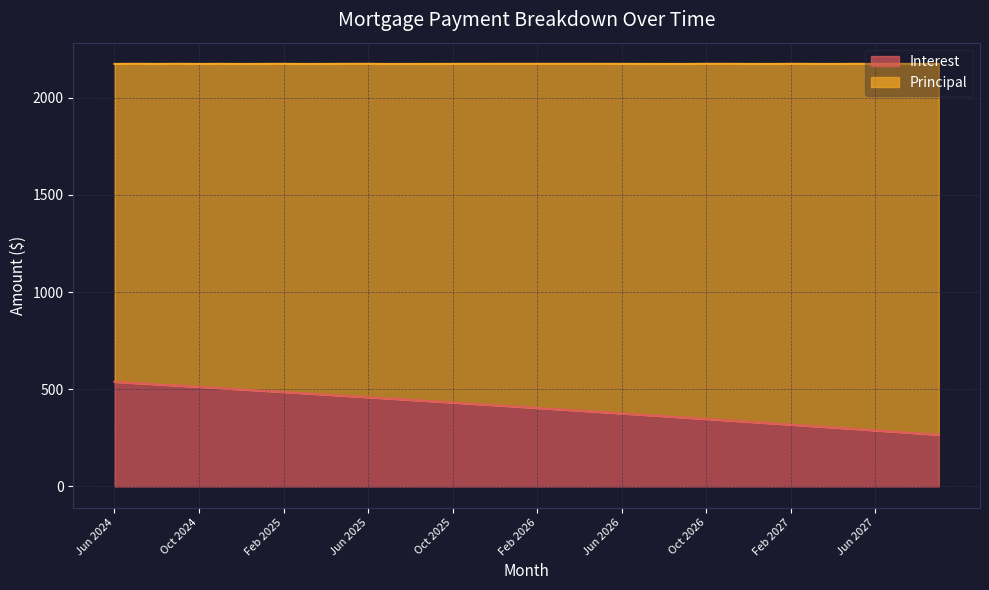

What is the label of the 13th point from the right?

Sep 2026